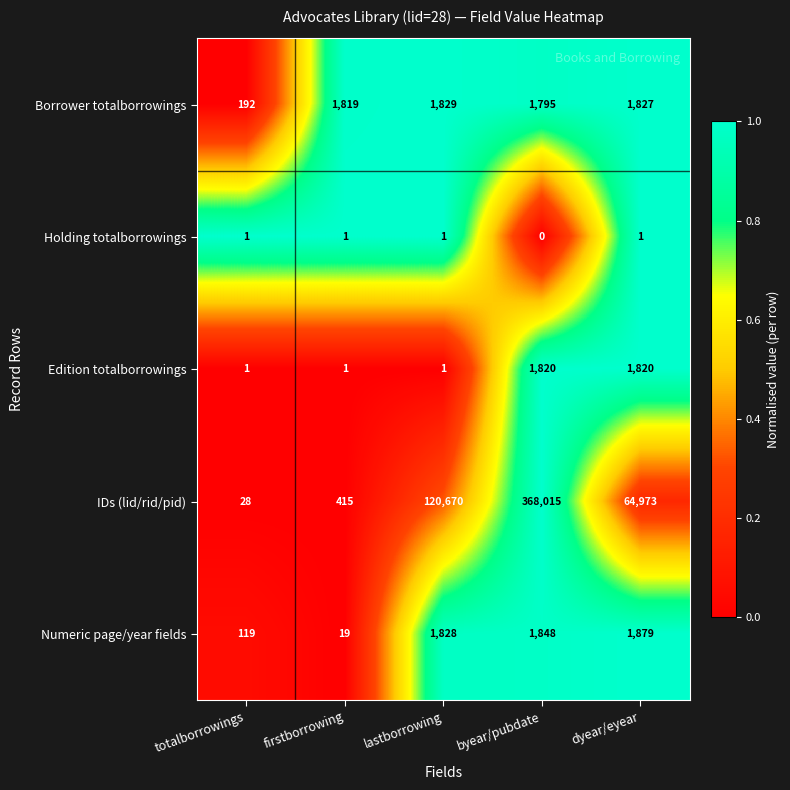

Is it true that Borrower totalborrowings equals 192 at totalborrowings?

True